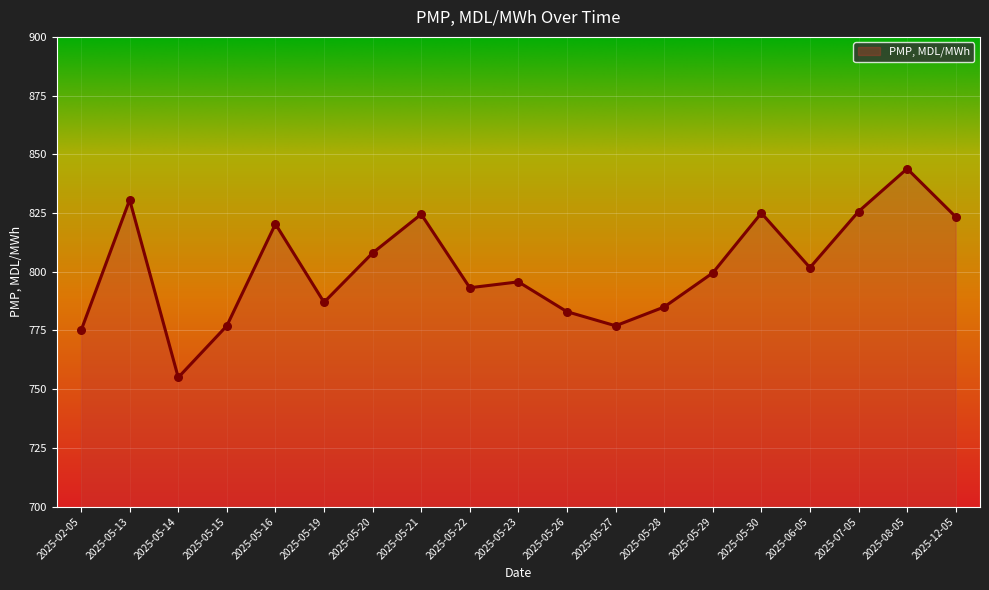

Between 2025-05-28 and 2025-05-14, which is larger?

2025-05-28